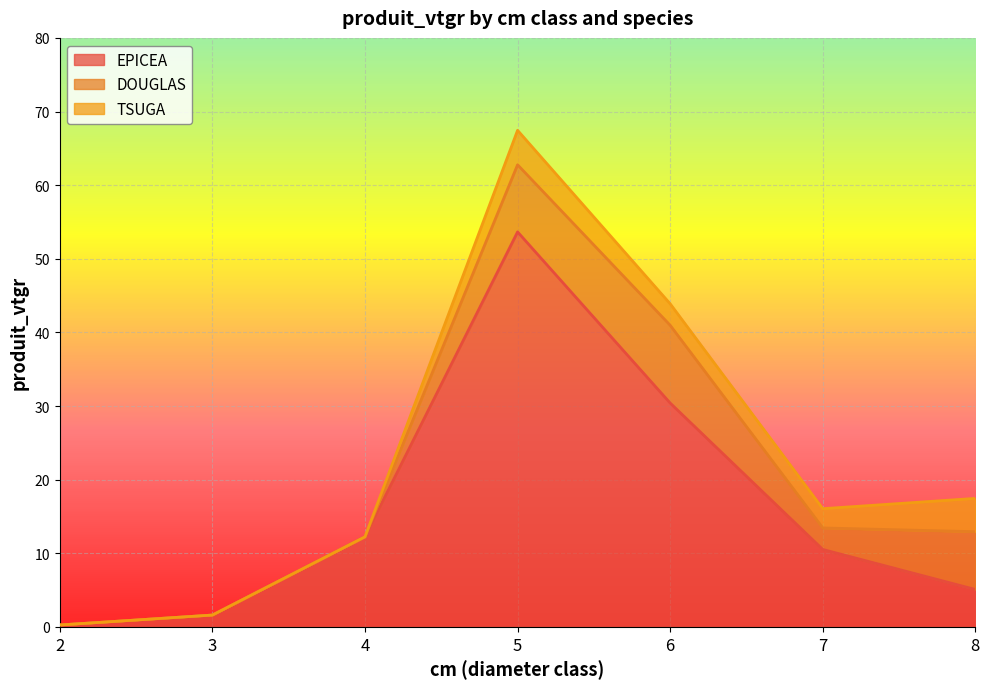

At which category does TSUGA reach its first local valley?

7